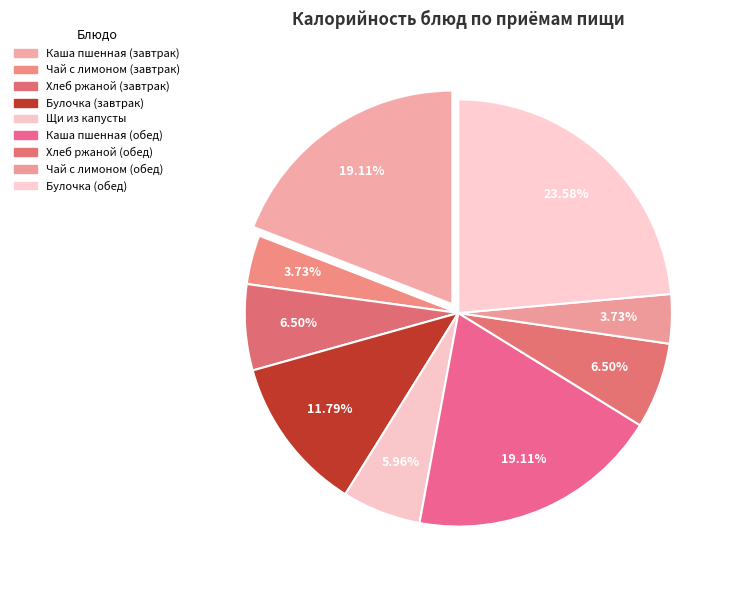

How many segments does this pie chart have?

9